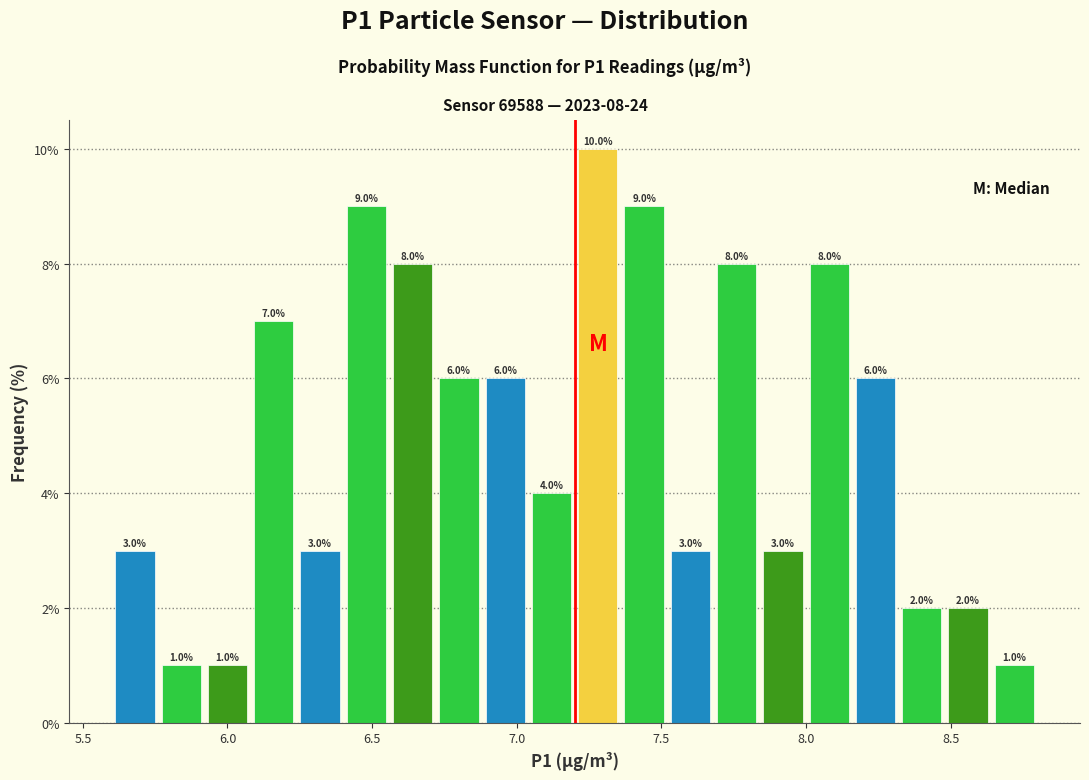

Read against the x-axis, roughly where is the centre of the tallest bar?

7.30